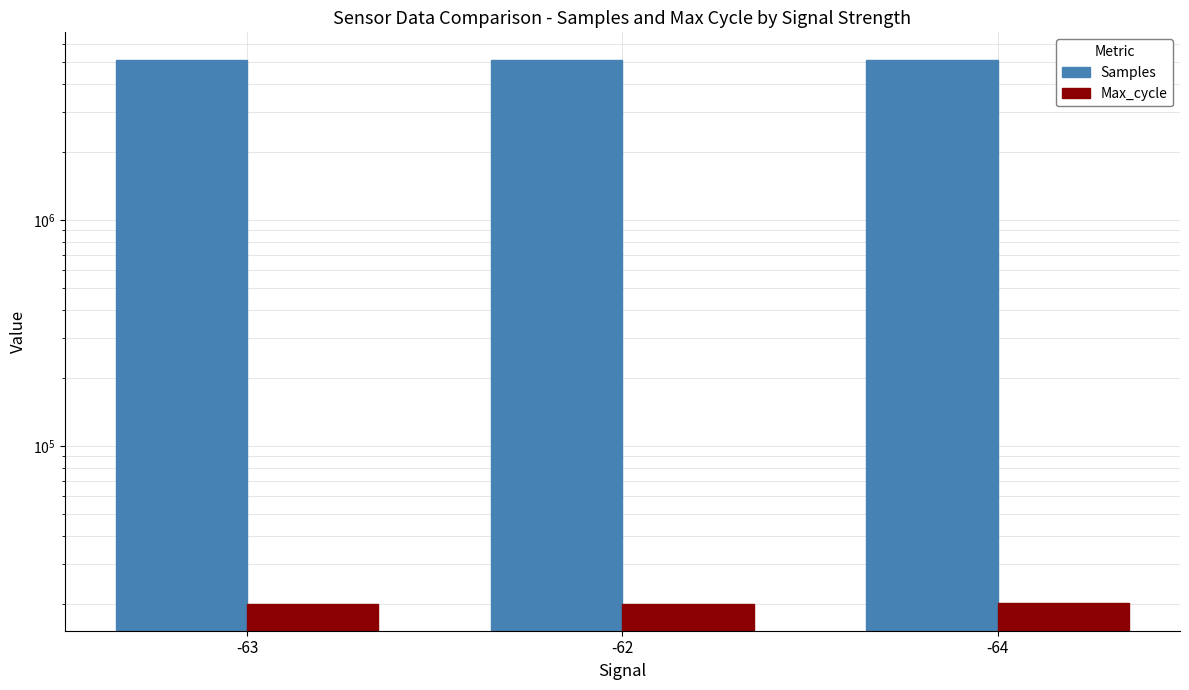

Which category has the lowest value in the Samples series?

-63